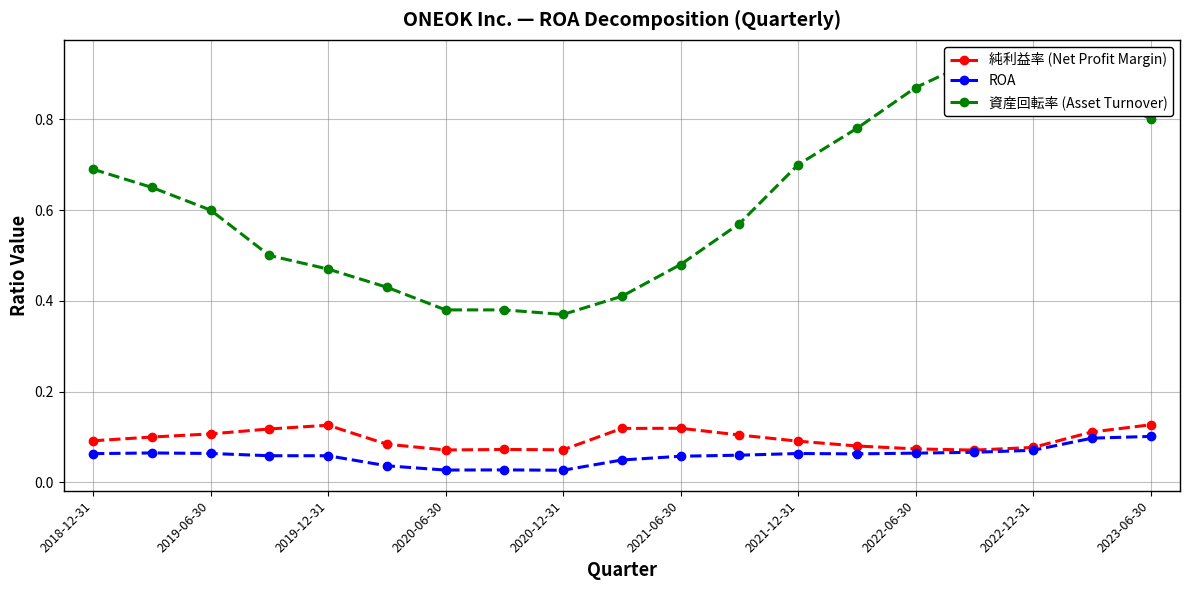

Count the 純利益率 (Net Profit Margin) values in the range 0 to 1.

19